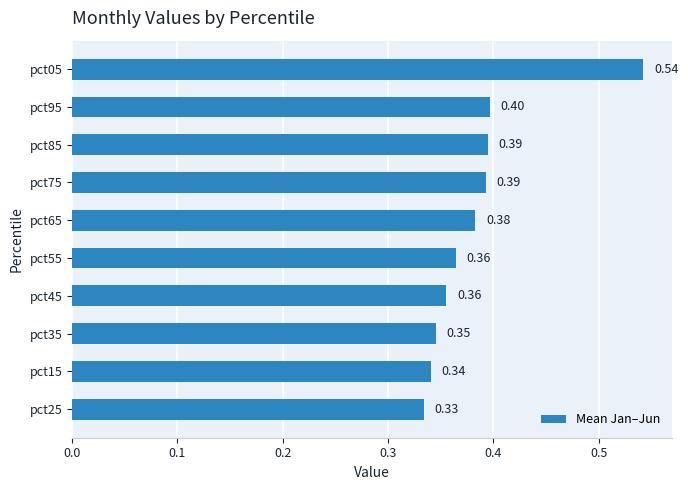

What is the change in value from pct25 to pct85?

+0.1